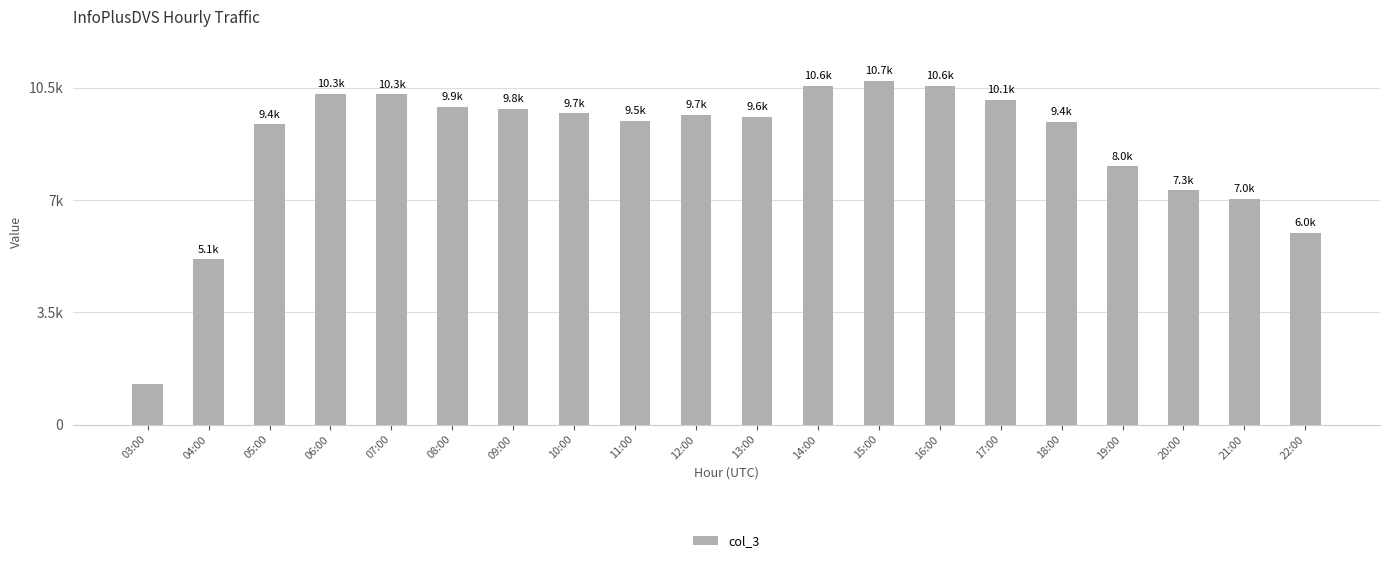

Is it true that the value at 04:00 is 5149?

True